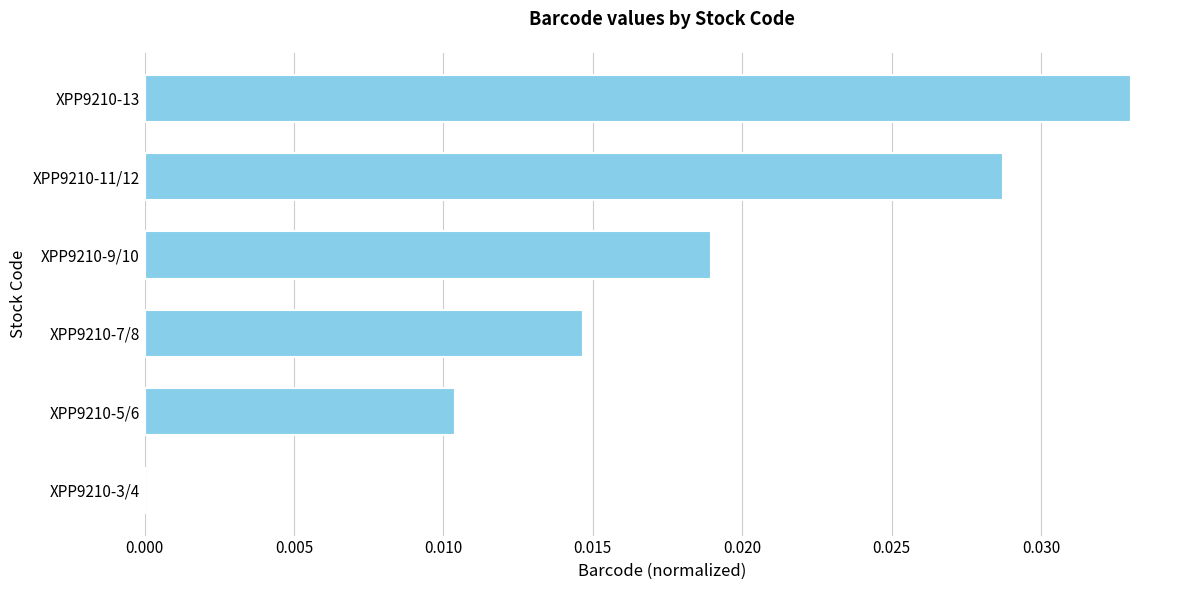

How many values are above zero?

5